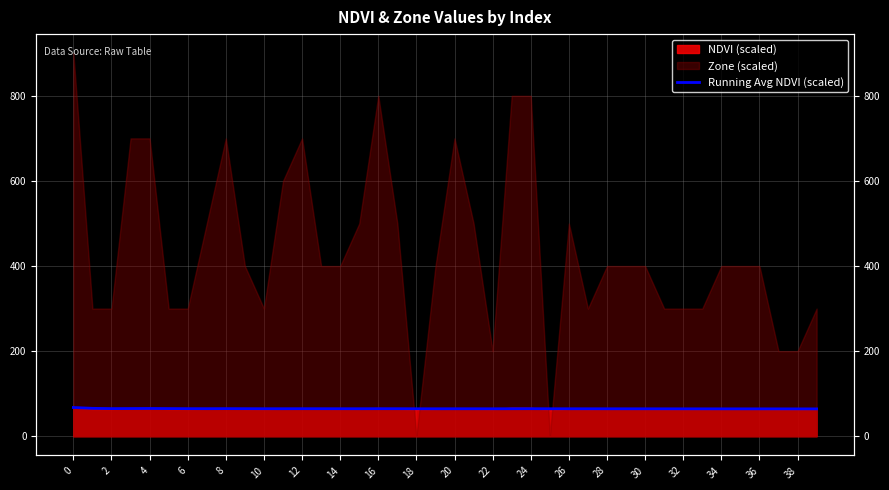

Where is the first local minimum?

2